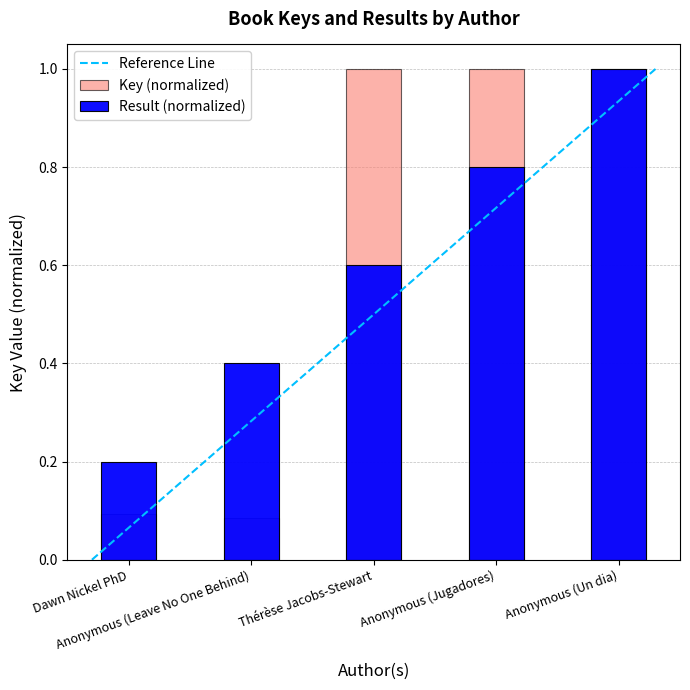

True or false: Result has a value of 0.1 at Dawn Nickel PhD.

False